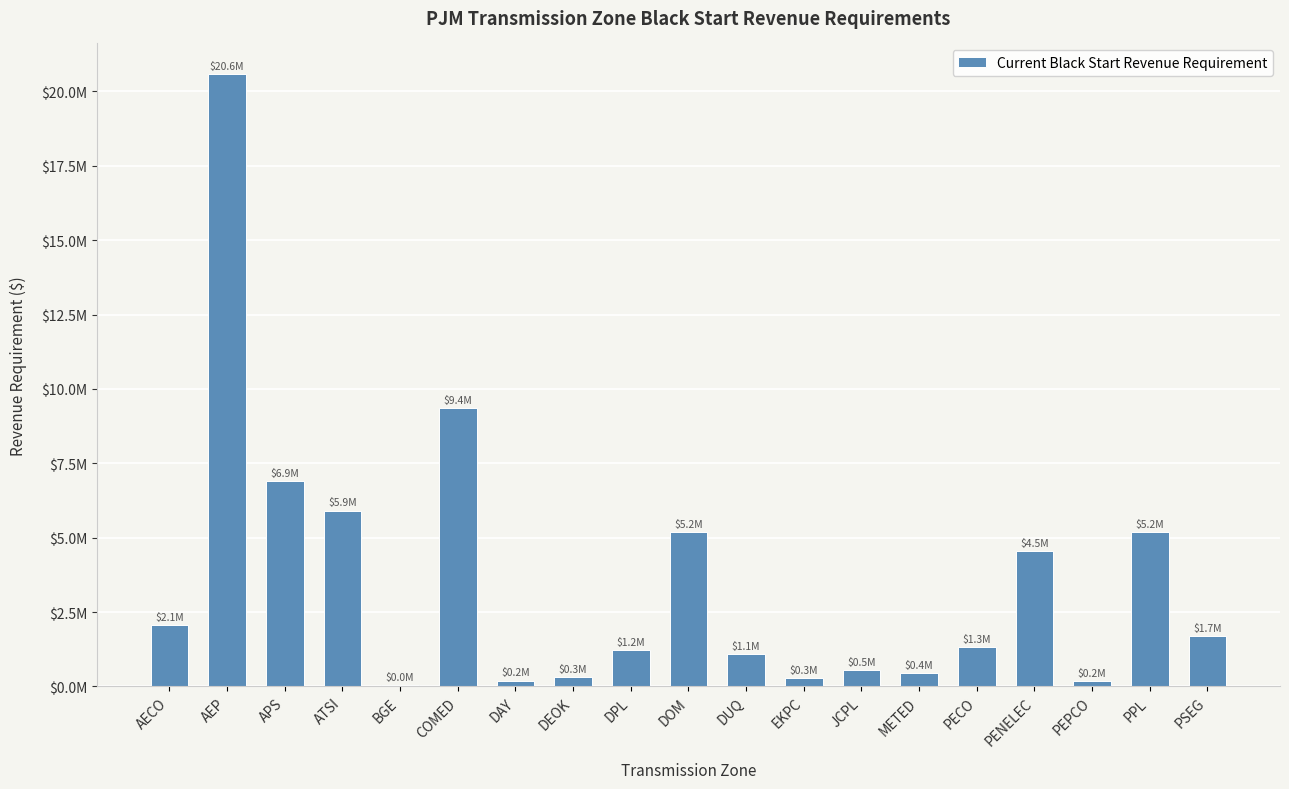

Are the bars horizontal?

No